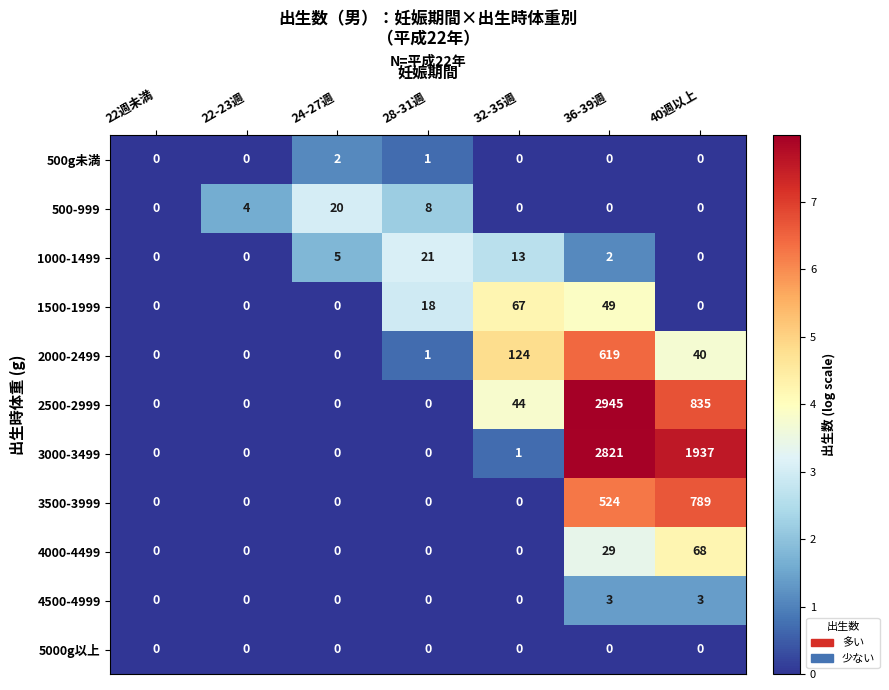

Which series changed the most between 24-27週 and 36-39週?

2500-2999